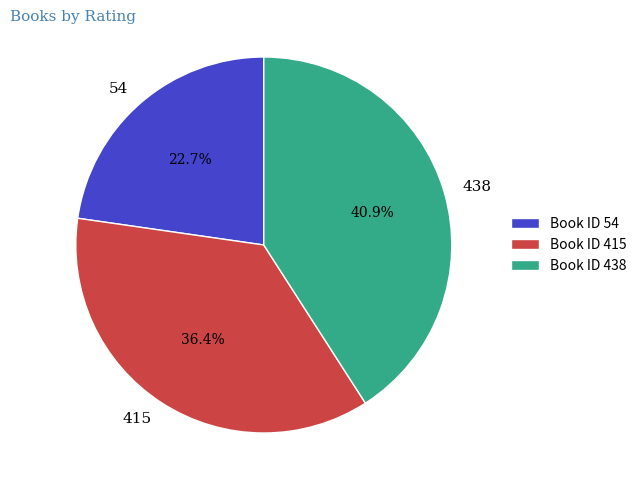

The 438 slice represents 52% of the pie. True or false?

False